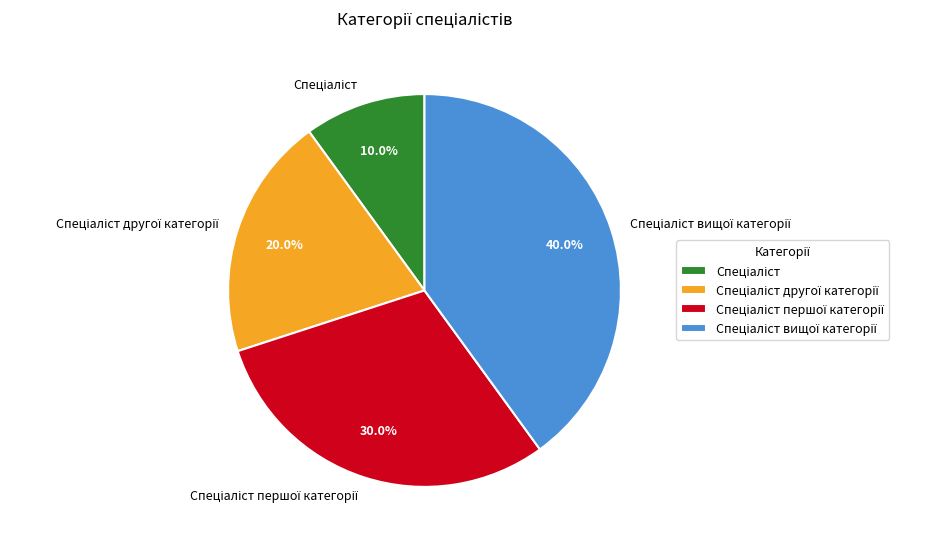

Is there a majority slice in this chart?

No